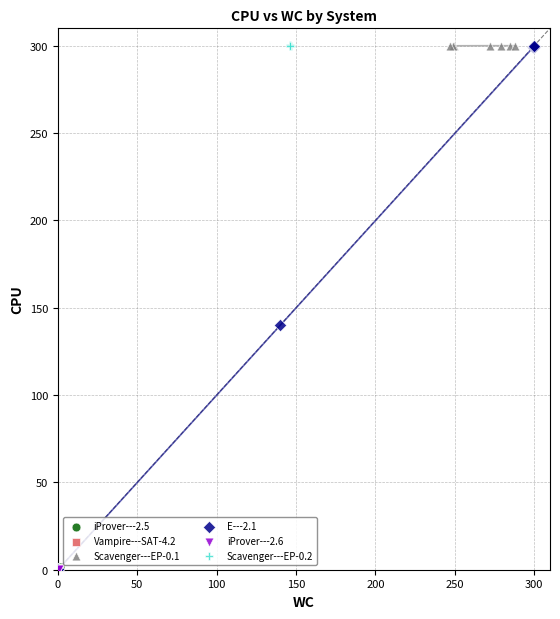

Which series has the largest Y range (max minus min)?

E---2.1